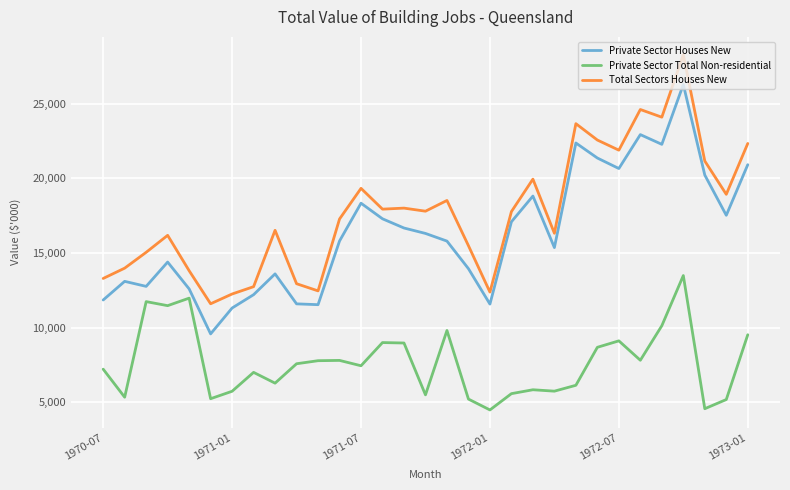

True or false: Total Sectors Houses New and Private Sector Houses New intersect in this chart.

False